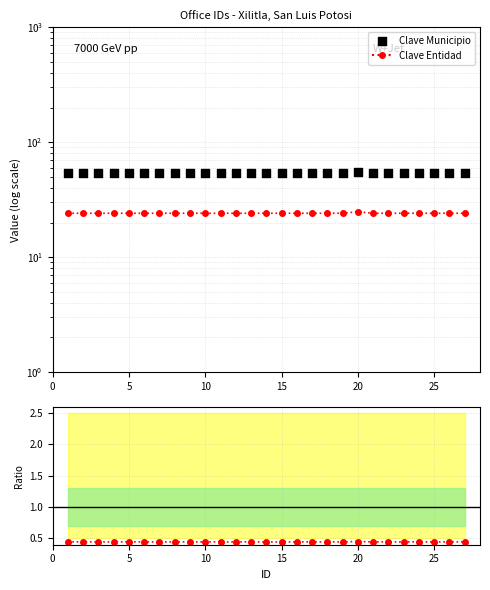

Which series contains the lowest Y value?

Ratio Entidad/Municipio